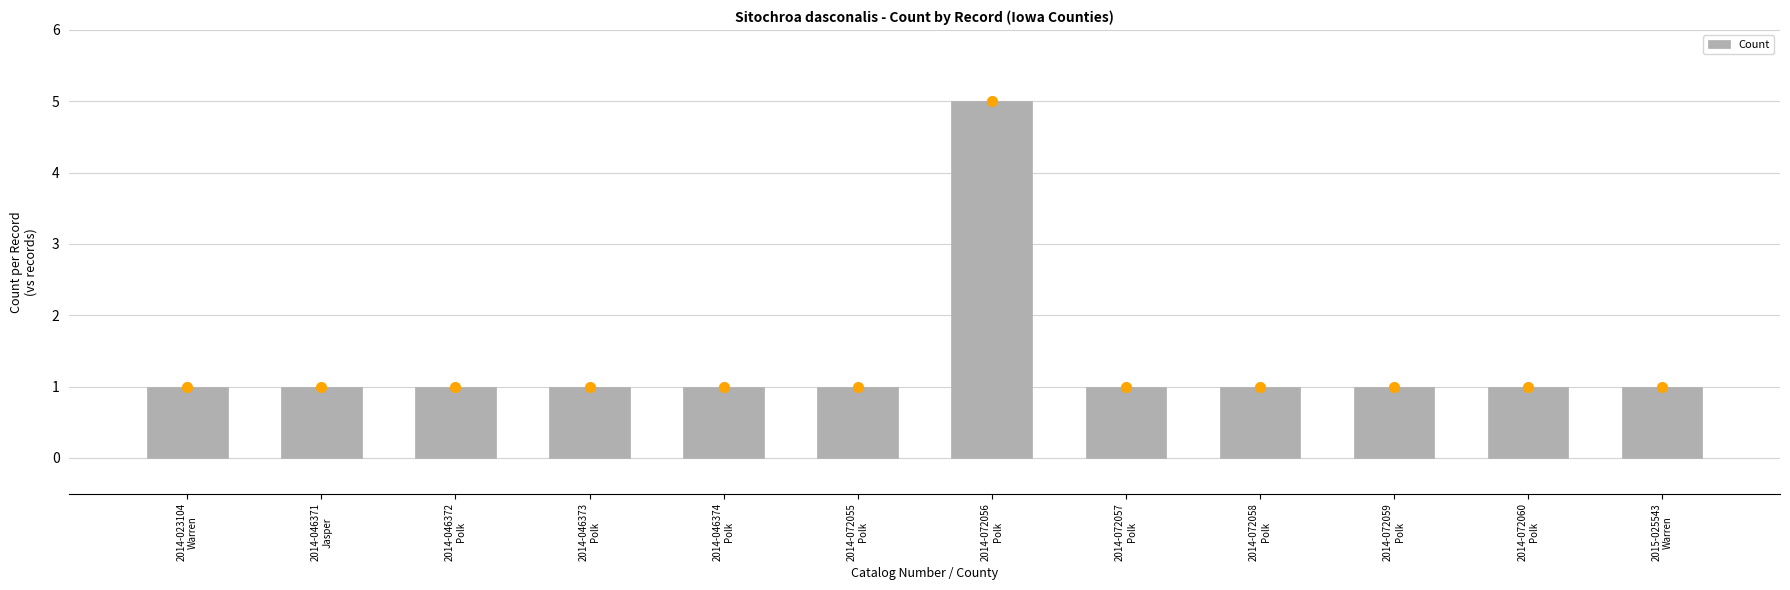

What is the value of the 3rd bar from the left?

1